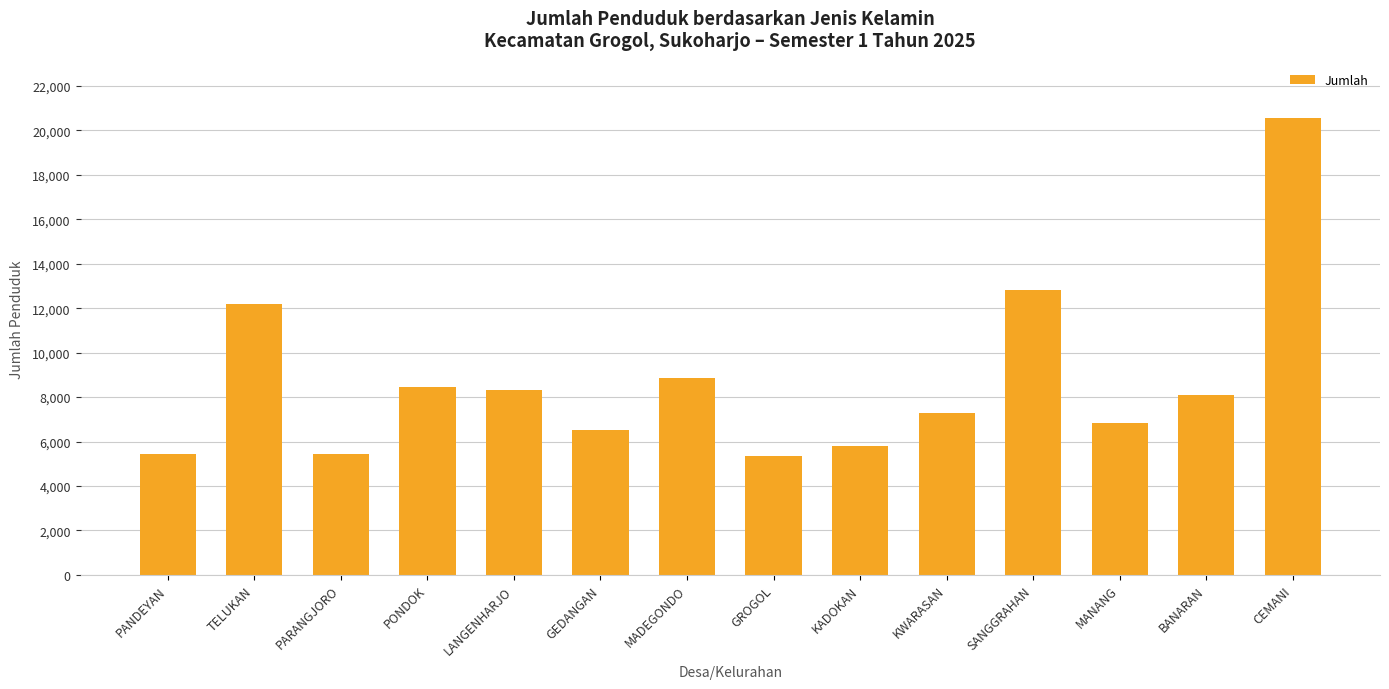

Where is the data nearest to the value 12963?

SANGGRAHAN